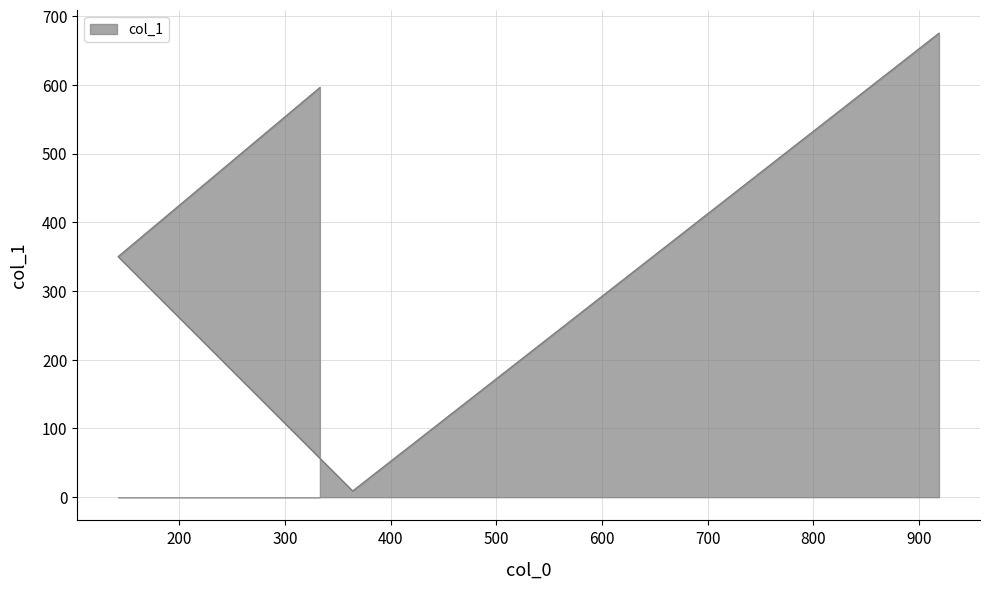

Which label corresponds to the largest value in the chart?

919